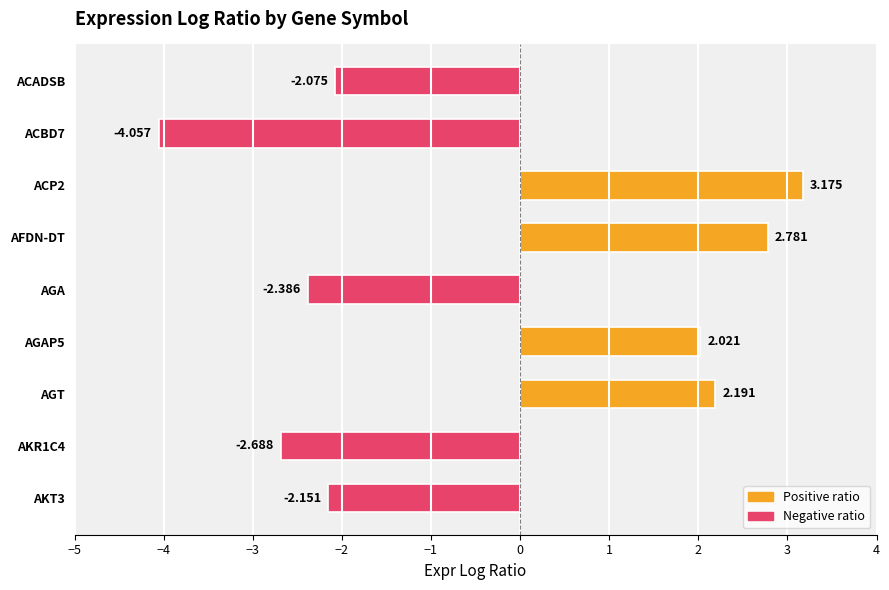

How many values are below zero?

5